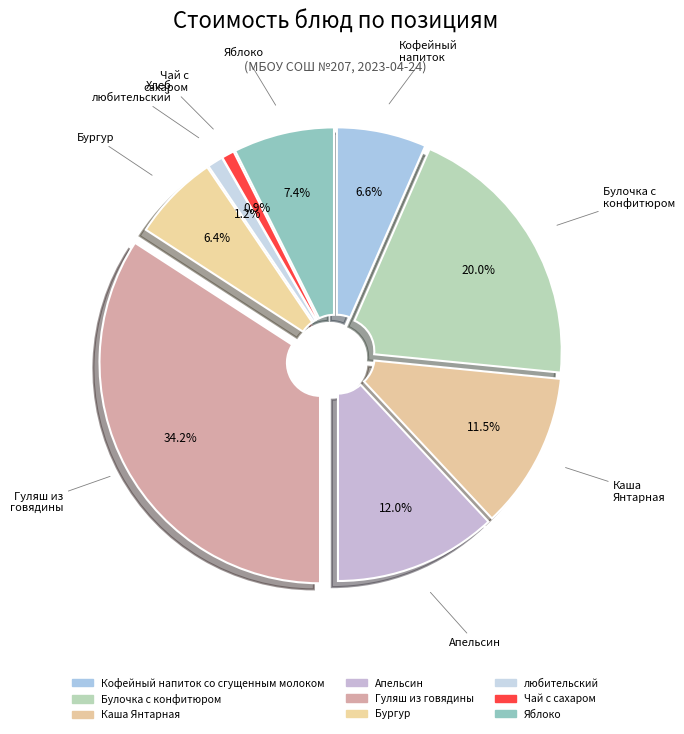

Combined, what portion of the pie is Каша Янтарная and Бургур?

17.9%